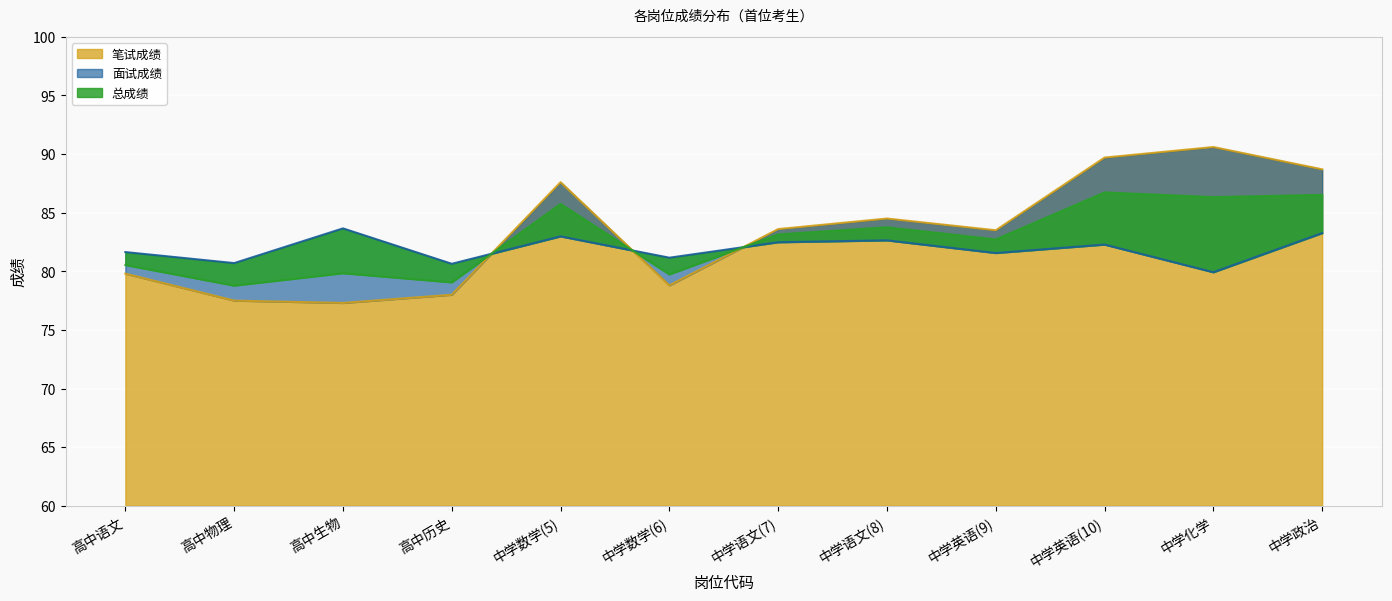

Rank the series by their maximum value, from highest to lowest.

笔试成绩, 总成绩, 面试成绩